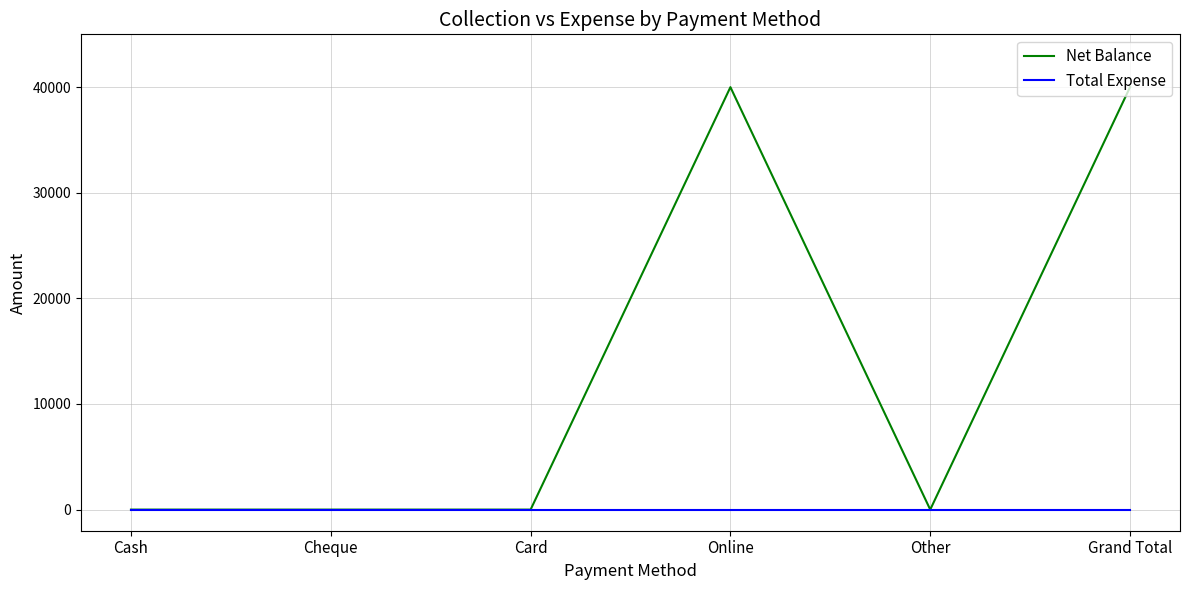

Count the number of data series in this chart.

2